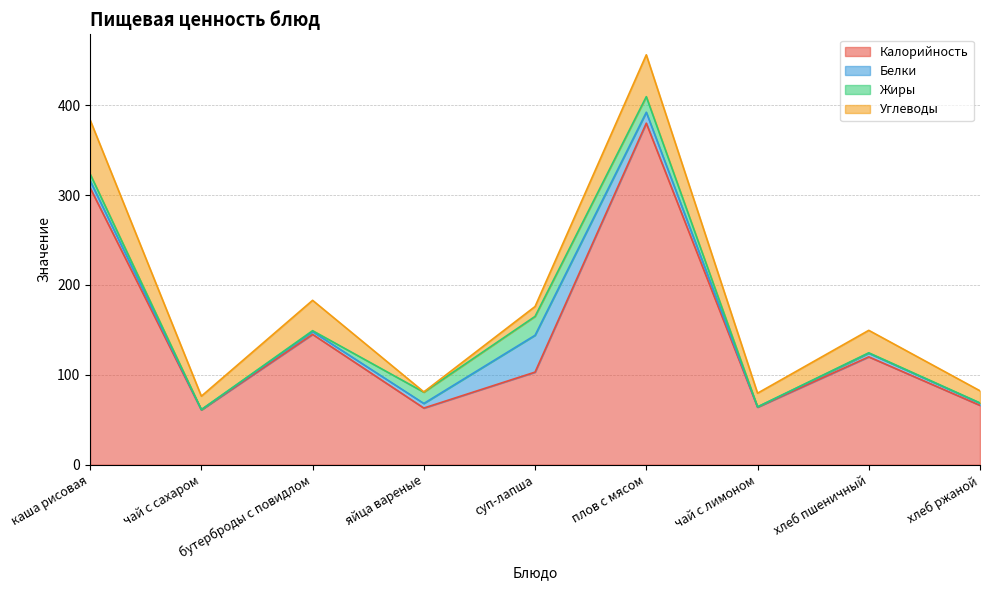

What is the approximate value of Углеводы at чай с сахаром?

15.0